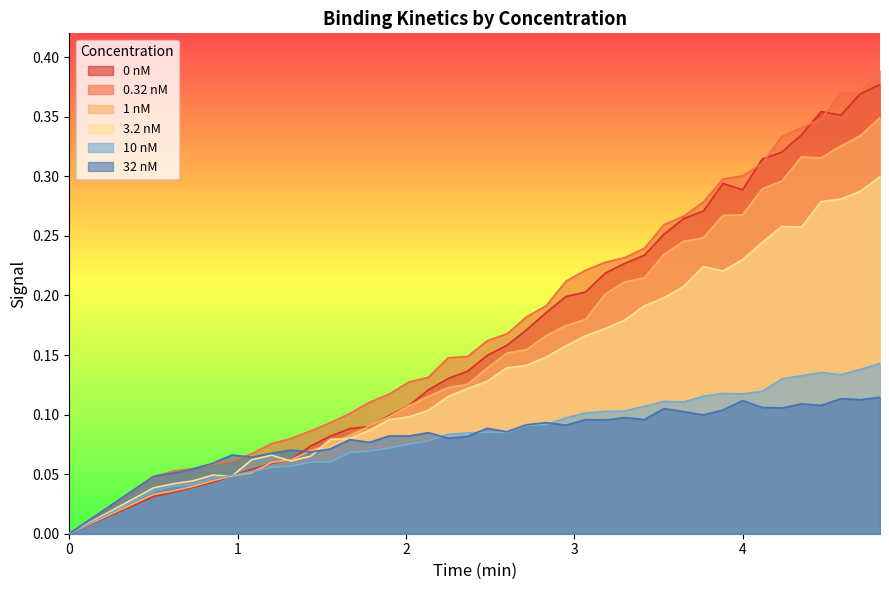

How many times do 32 nM and 10 nM cross each other?

4